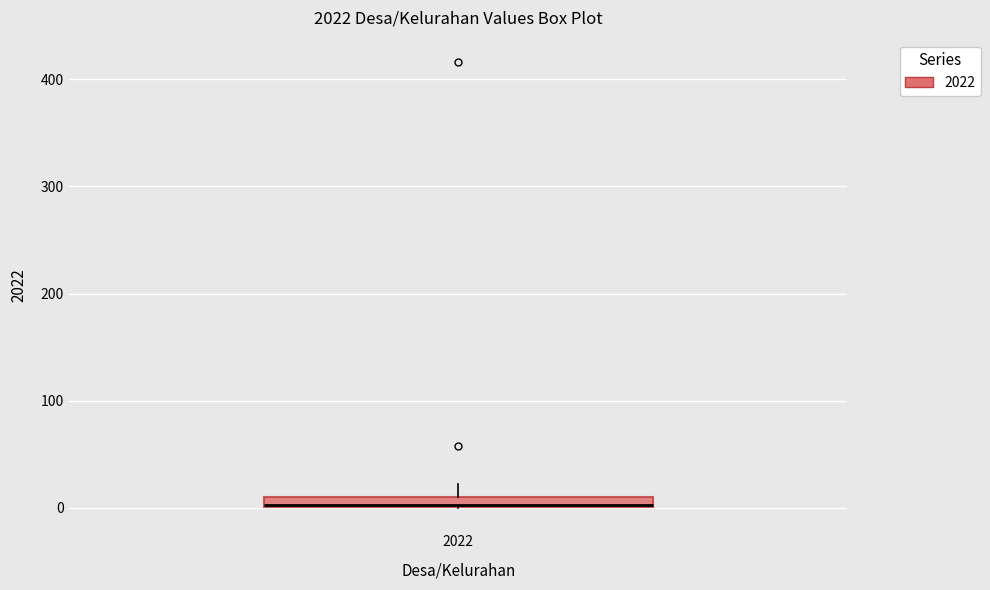

Where is the upper edge of the box at x = 2022 on the y-axis? The values are not printed on the chart, so give them approximately, as read against the axis.

10